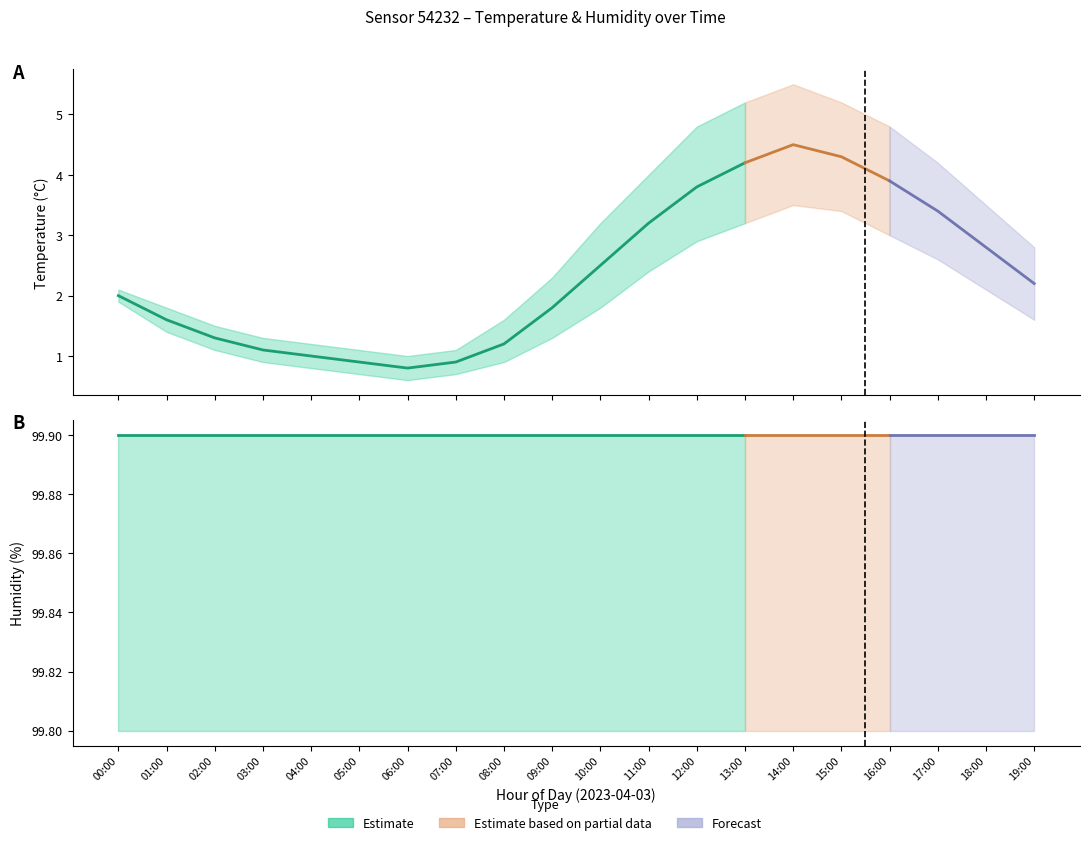

What is the minimum value for temperature?

0.8